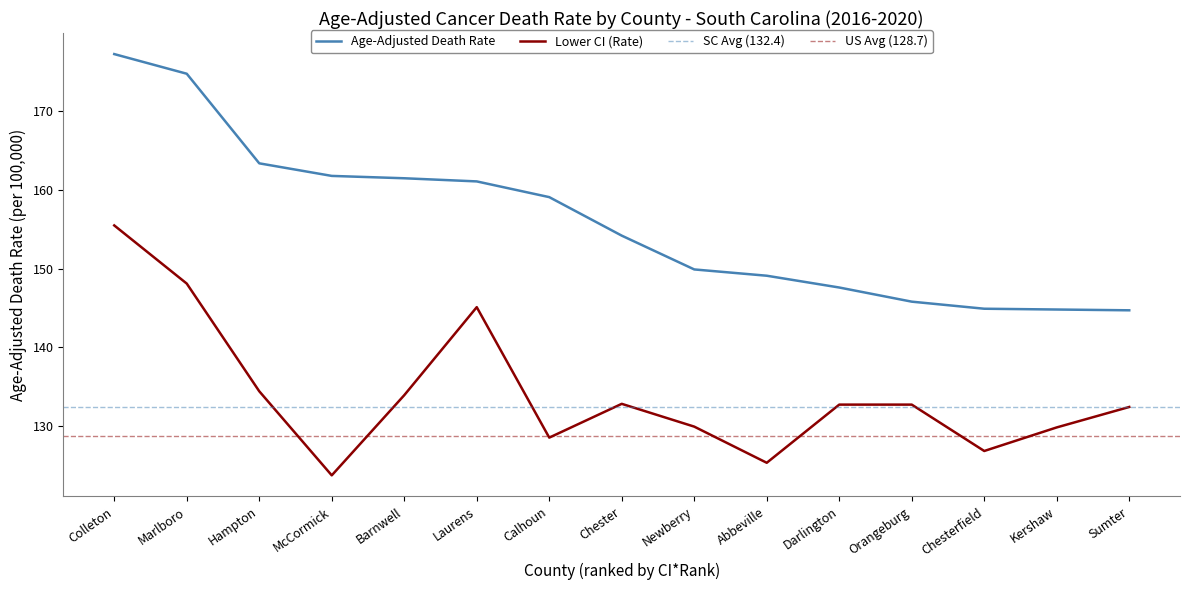

Rank the categories by Lower CI (Rate) value from highest to lowest.

Colleton, Marlboro, Laurens, Hampton, Barnwell, Chester, Darlington, Orangeburg, Sumter, Newberry, Kershaw, Calhoun, Chesterfield, Abbeville, McCormick